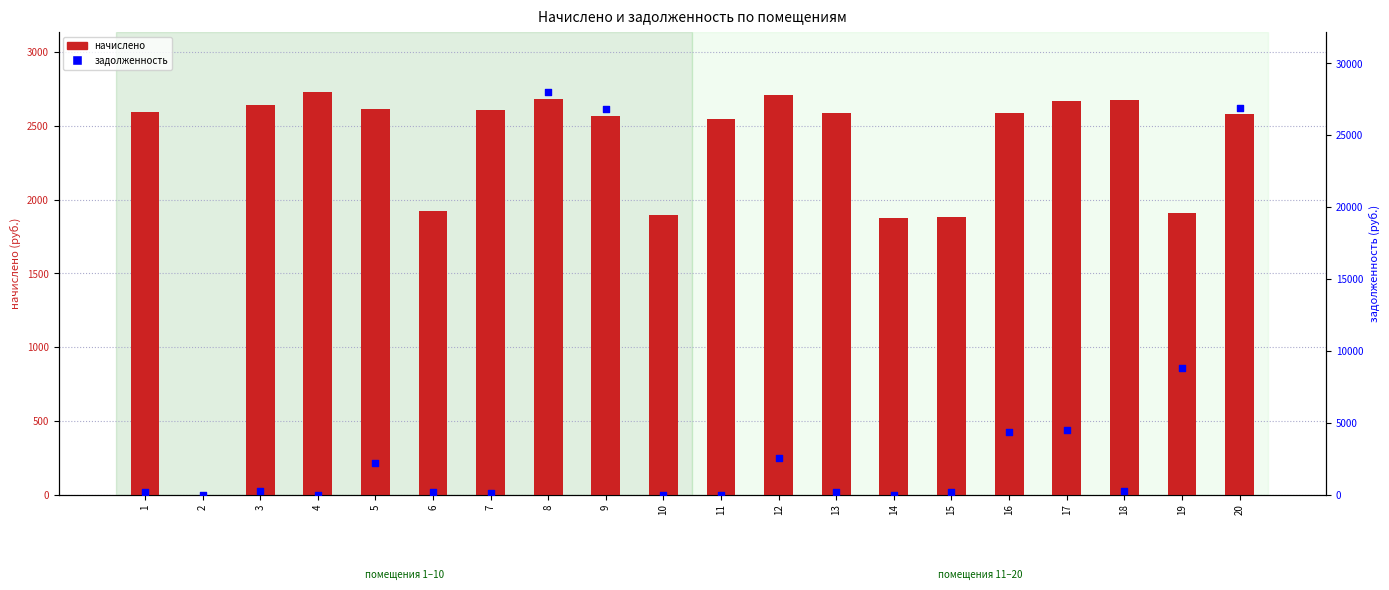

At which category is the sum across all series the highest?

8